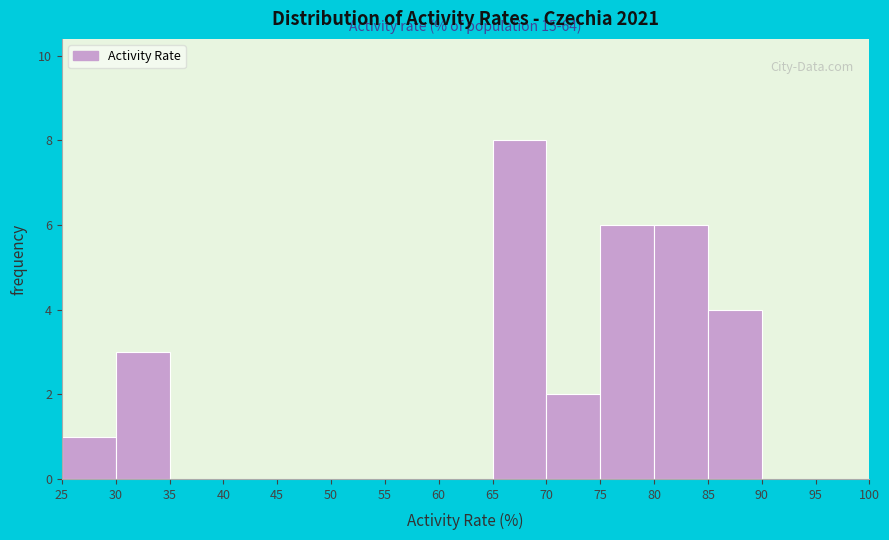

Over which range of the x-axis is the bar tallest?

65 to 70